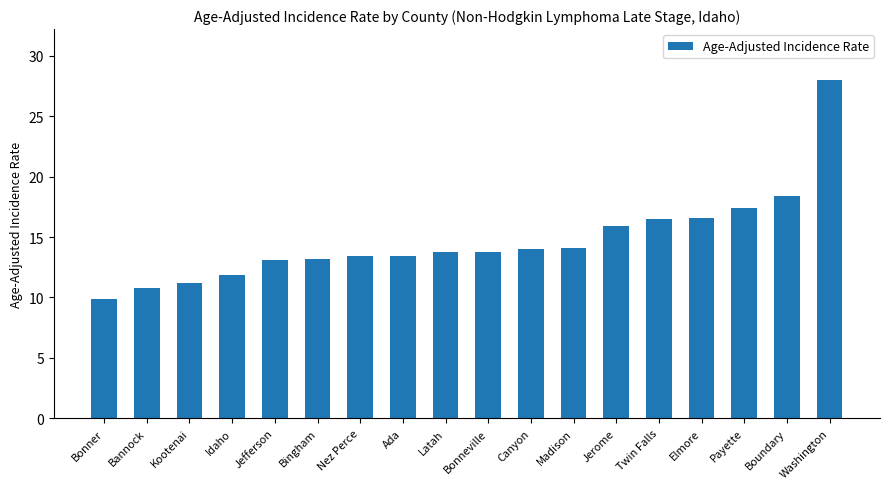

Approximately how many times larger is the value at Latah compared to Bonner?

1.4